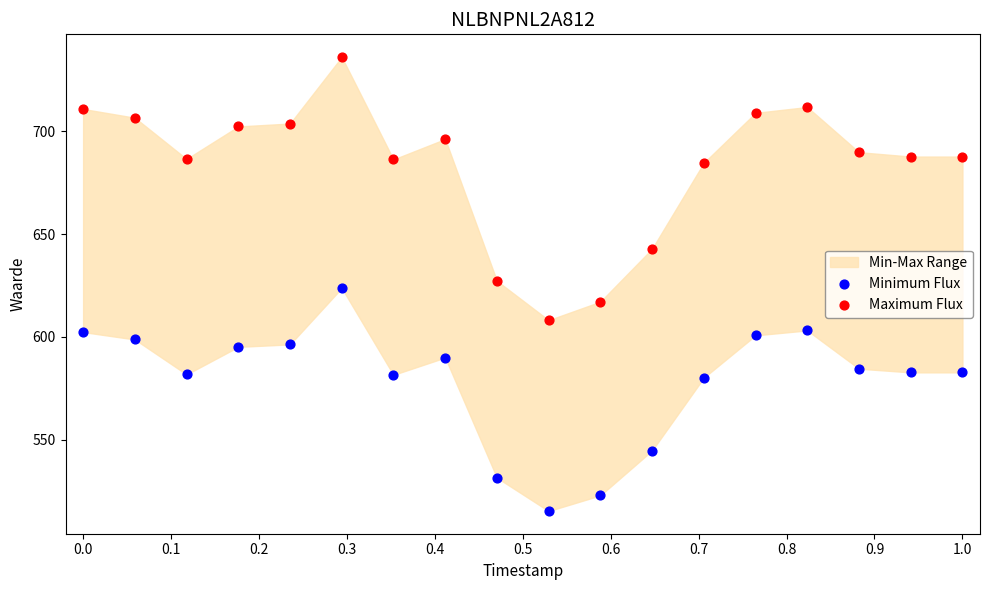

Which series has the largest Y range (max minus min)?

Maximum Flux